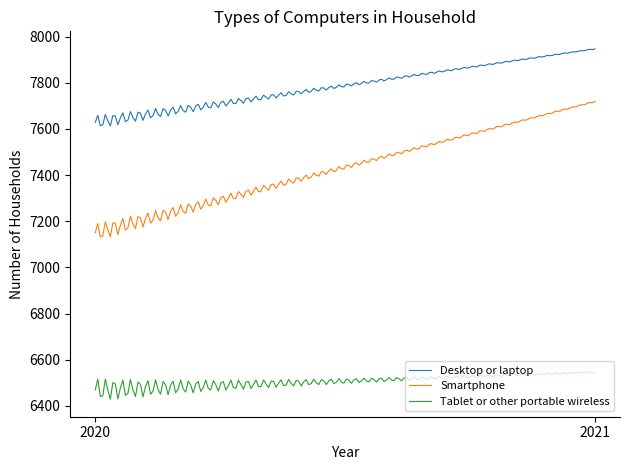

Rank the series by their maximum value, from highest to lowest.

Desktop or laptop, Smartphone, Tablet or other portable wireless